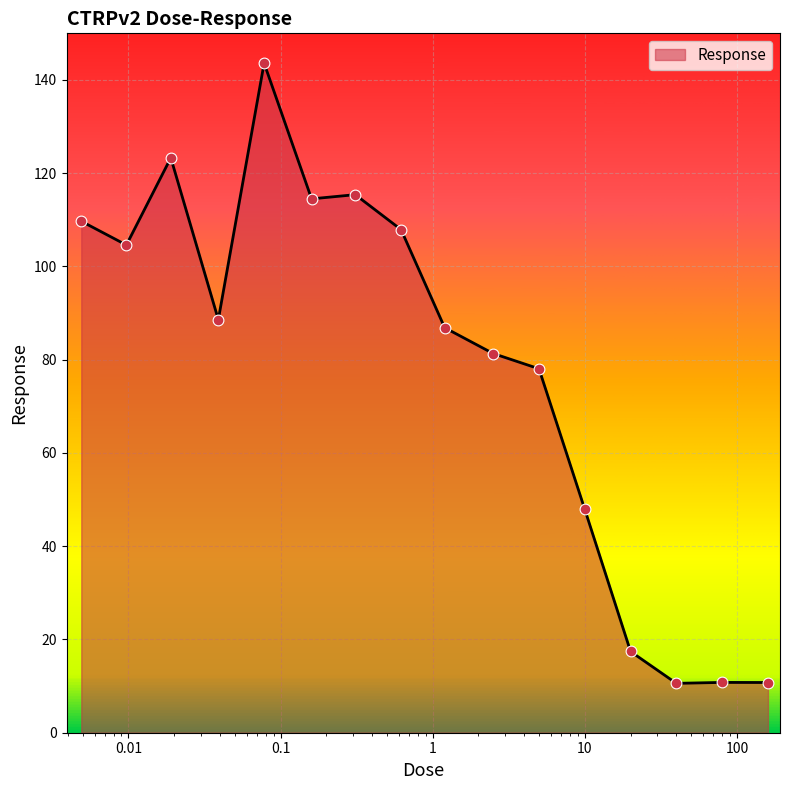

What is the difference between the maximum and minimum values?

133.0